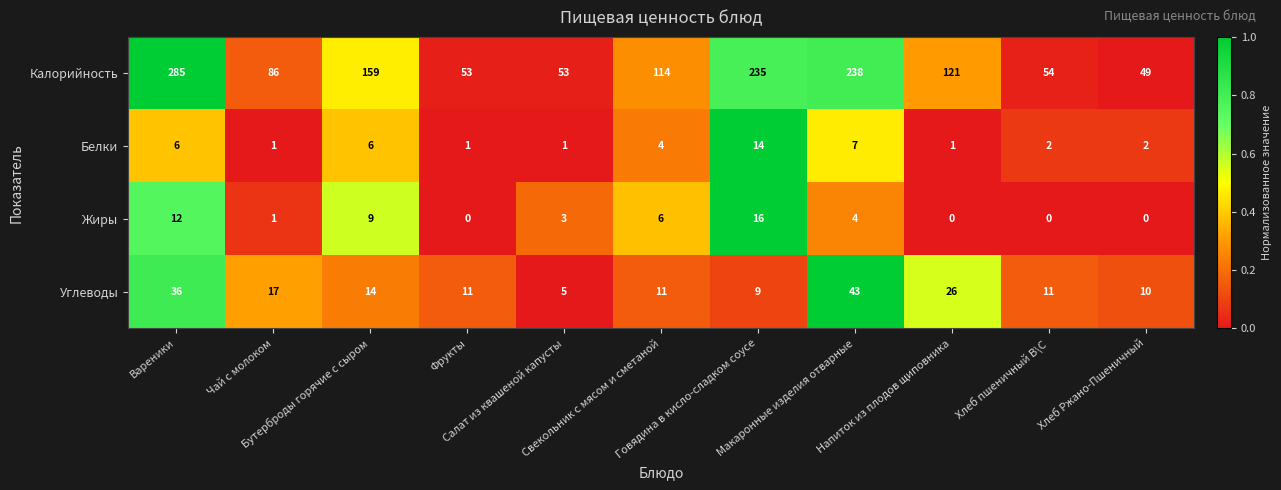

What is the minimum value for Углеводы?

5